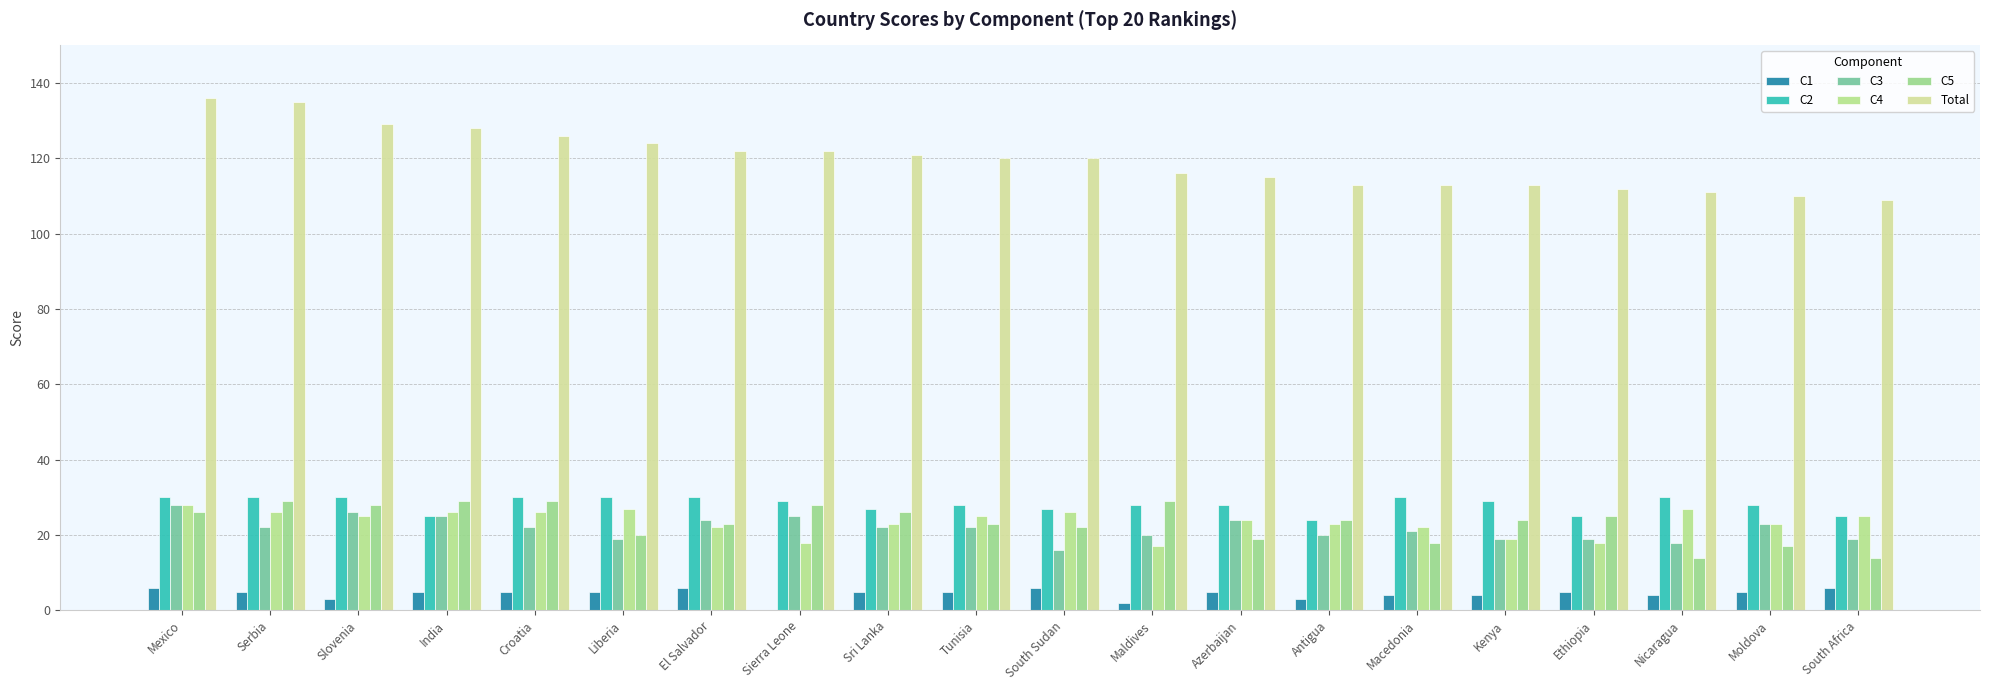

Which series has the largest total across all categories?

Total